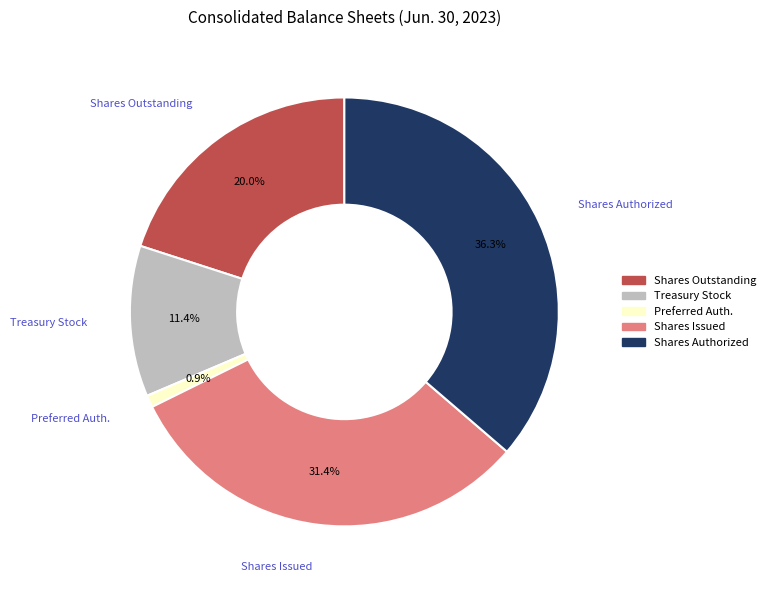

Which category has the biggest portion of the pie?

Shares Authorized